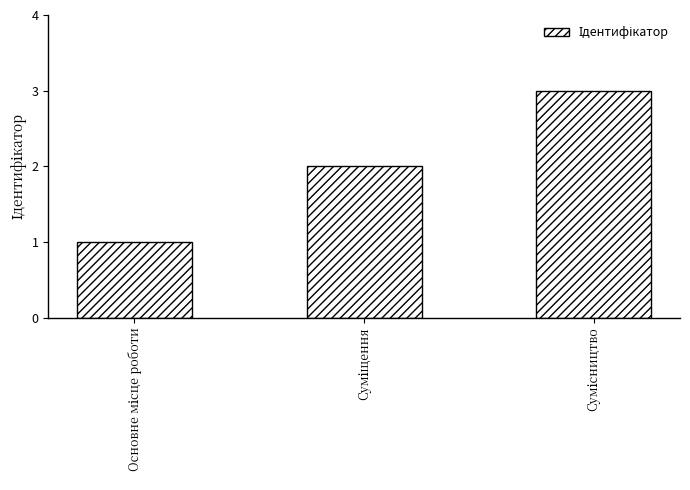

What is the maximum value shown in the chart?

3